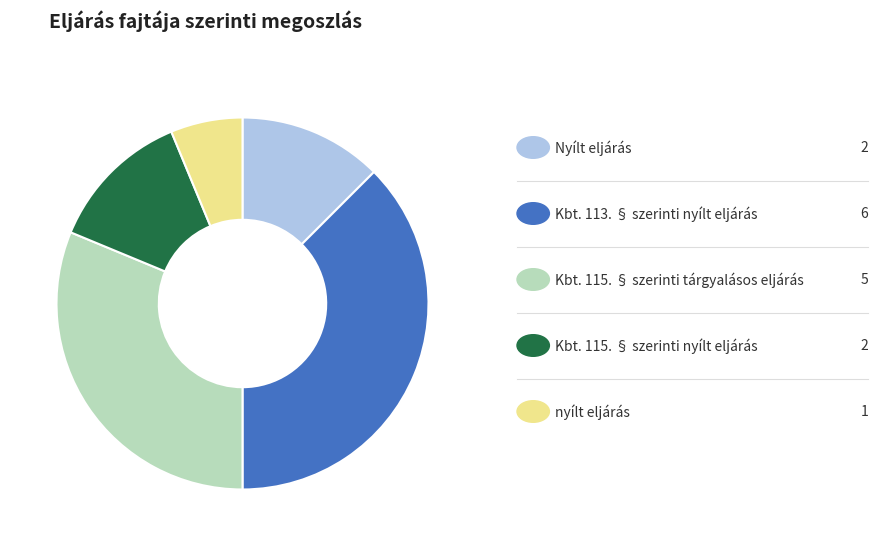

Does any single category account for the majority?

No